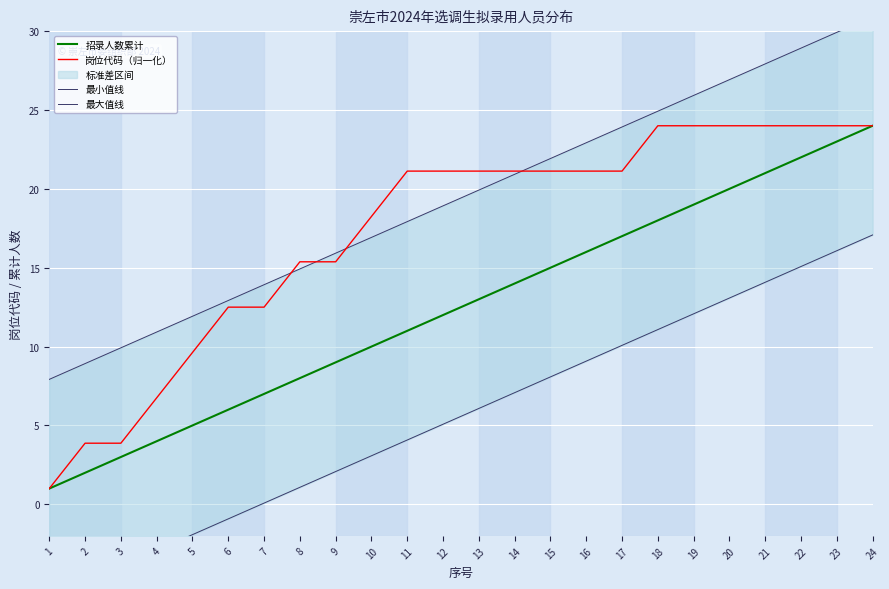

What is the value of the 最大值线 point at the 2nd from the left?

8.9